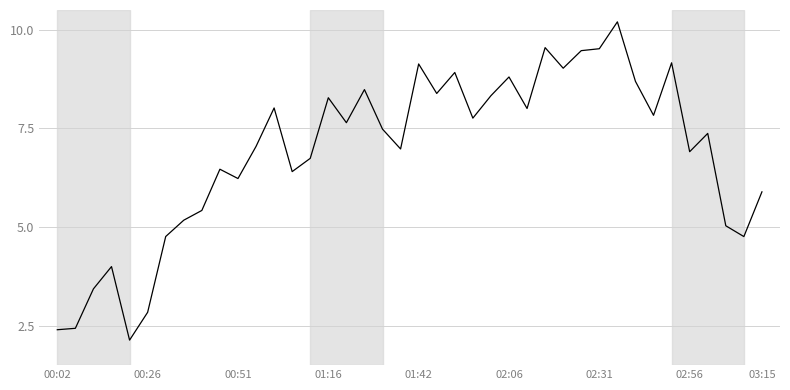

What is the difference between the maximum and minimum values?

8.1